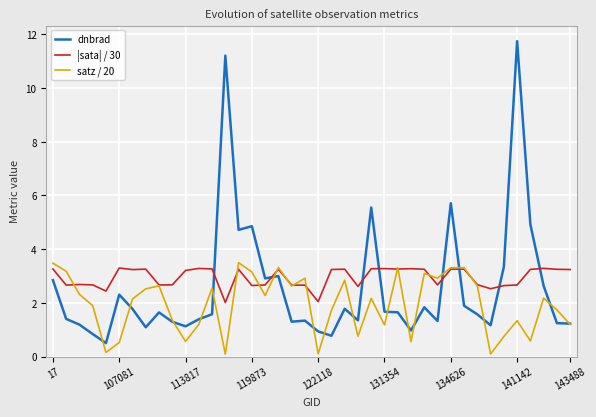

Which series has the widest spread of values?

dnbrad